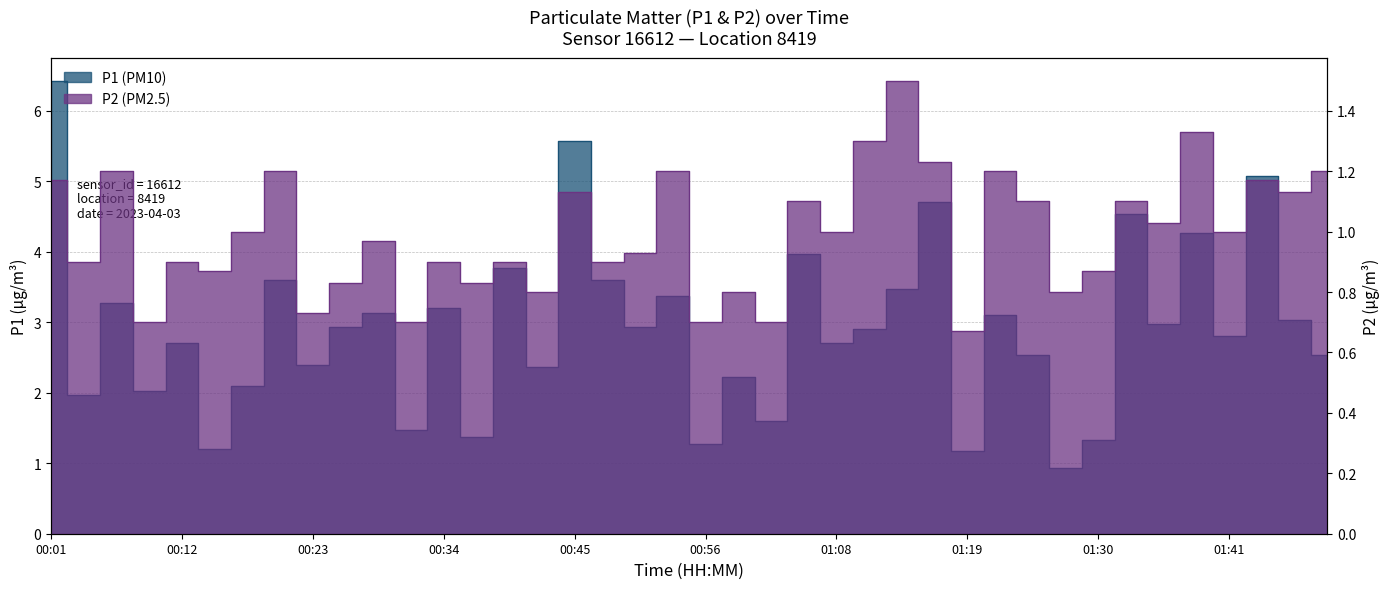

What is the sum of all P2 values?

39.7